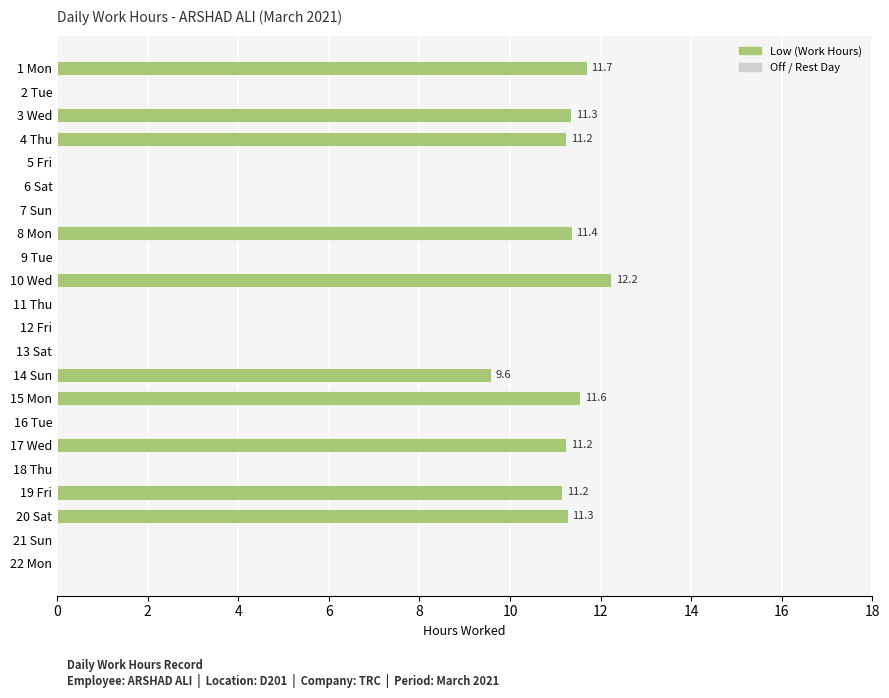

What is the sum of all values?

112.7